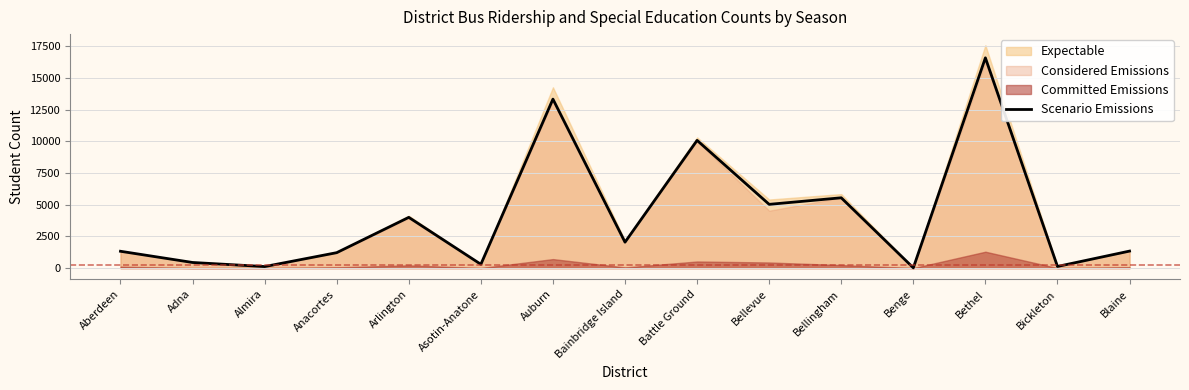

Rank the categories by value from highest to lowest.

Bethel, Auburn, Battle Ground, Bellingham, Bellevue, Arlington, Bainbridge Island, Blaine, Aberdeen, Anacortes, Adna, Asotin-Anatone, Bickleton, Almira, Benge